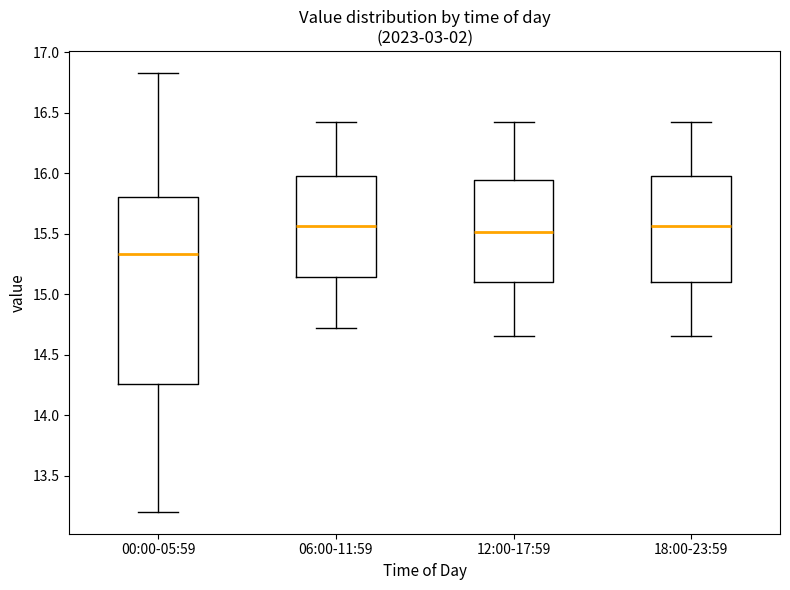

Where does the upper whisker of the box for 00:00-05:59 end on the y-axis? The values are not printed on the chart, so give them approximately, as read against the axis.

16.85